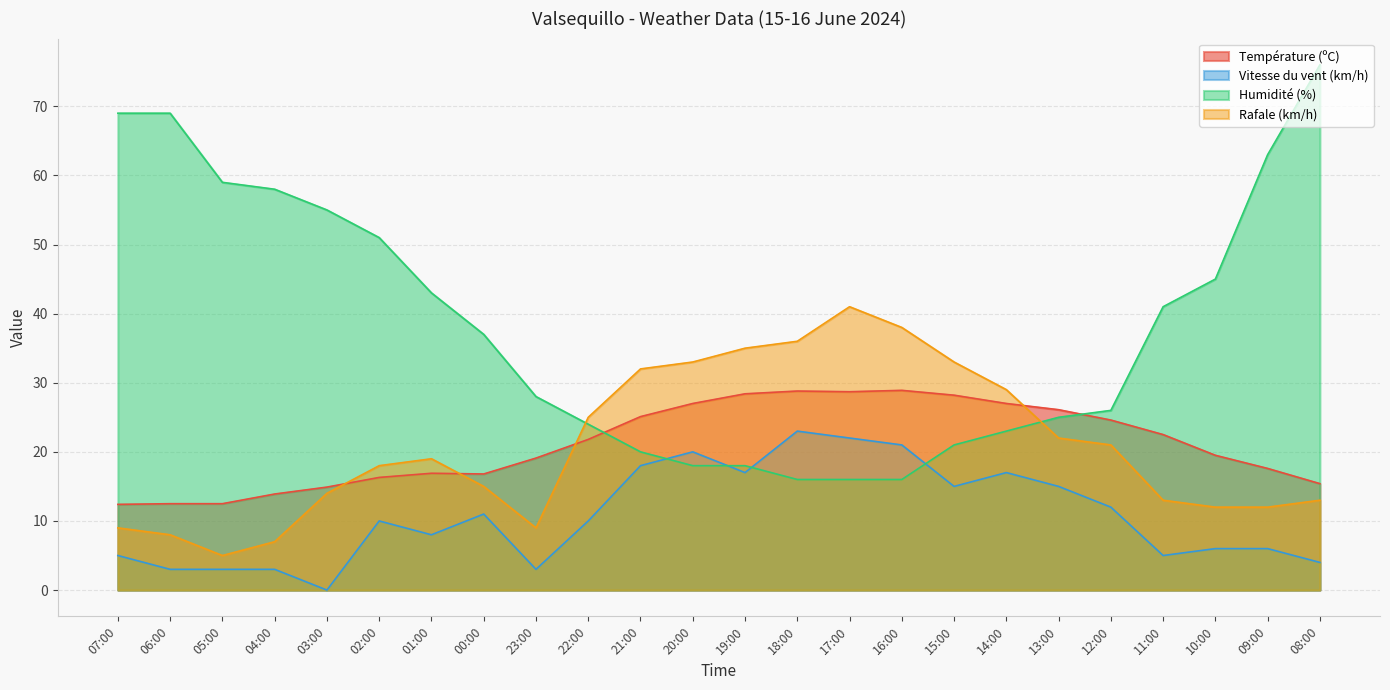

How many distinct data groups are displayed?

4